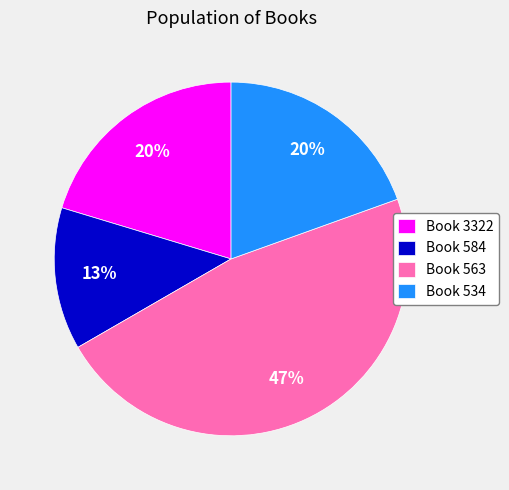

True or false: Book 563 accounts for 47% of the total.

True